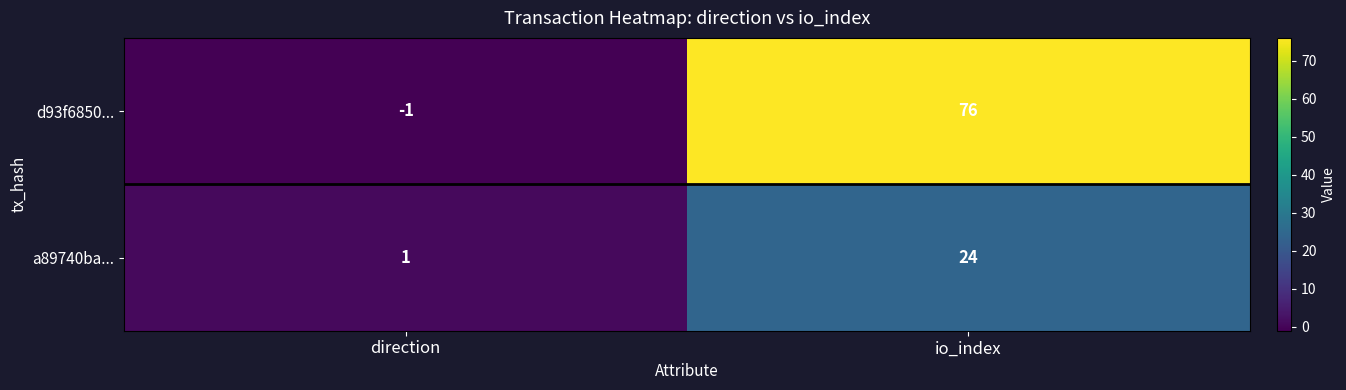

List the series in order of their overall mean, lowest first.

a89740ba..., d93f6850...